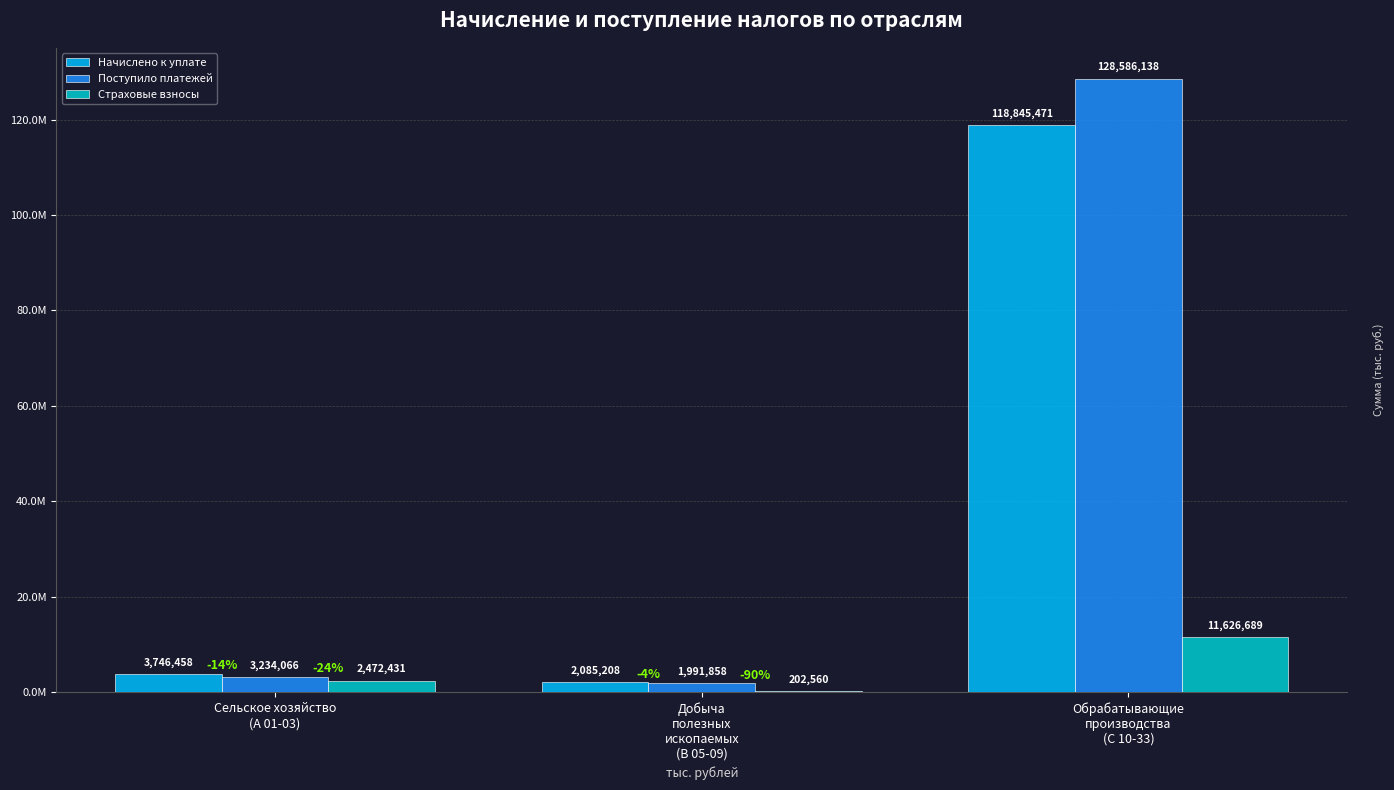

What is the total value across all series at Сельское хозяйство
(А 01-03)?

9452955